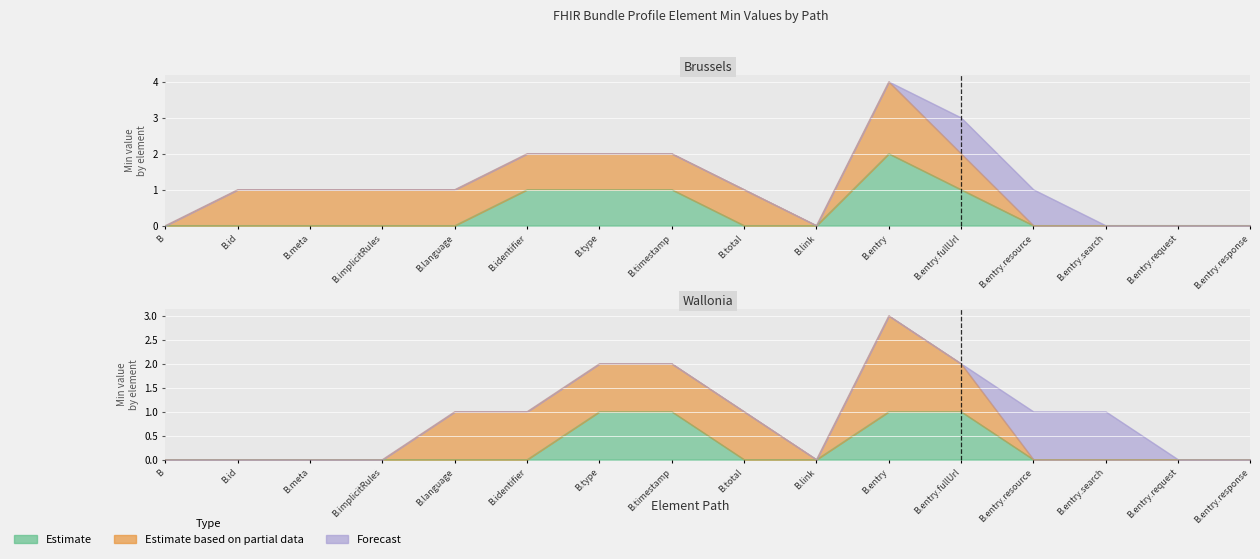

At how many categories does at least one series exceed 0?

11